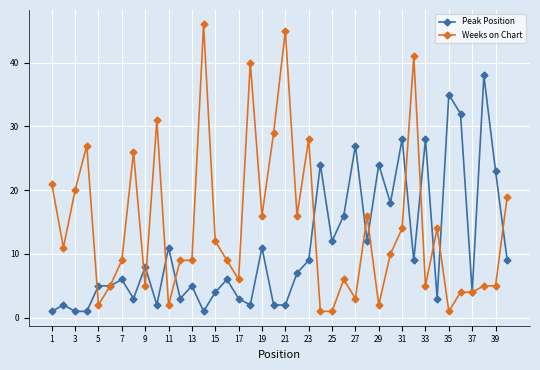

True or false: Weeks on Chart and Peak Position cross at least once.

True